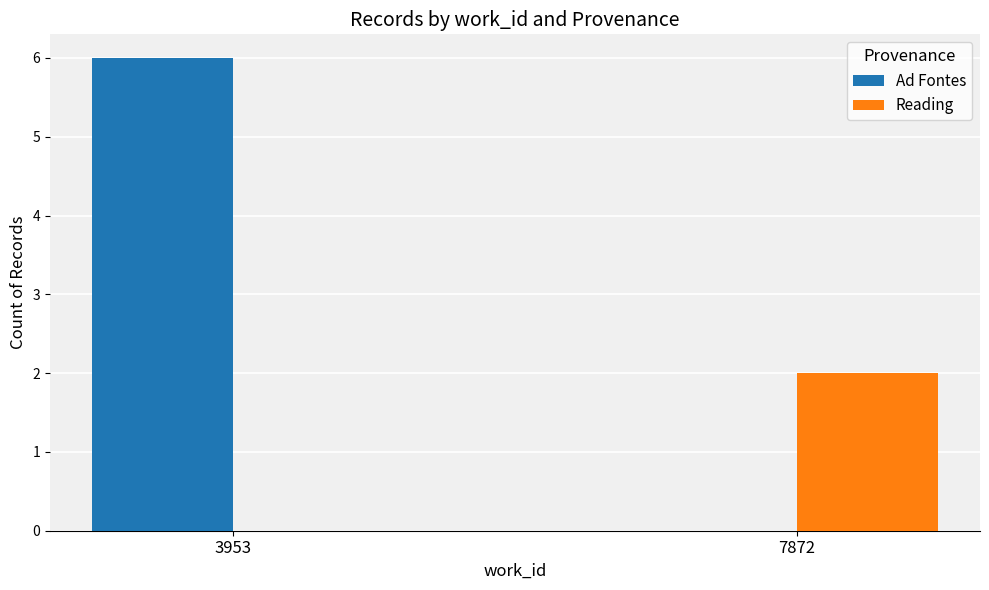

What is the sum of the Ad Fontes values at 3953 and 7872?

6